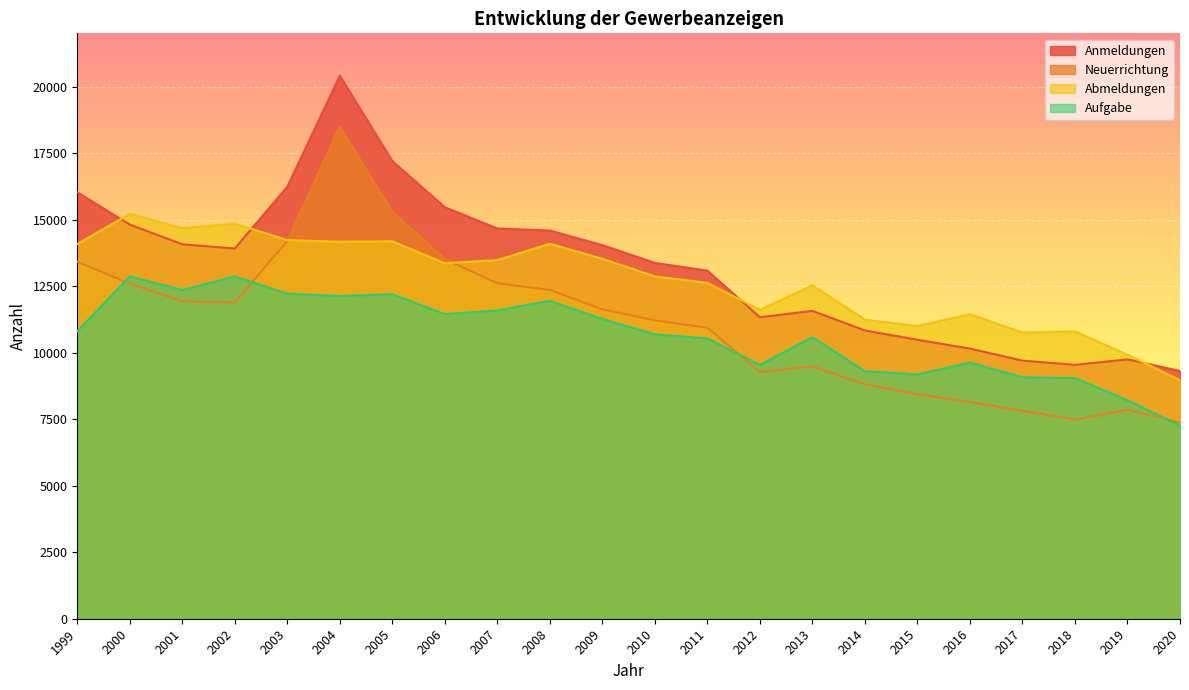

What are all the series names shown in the legend?

Anmeldungen, Neuerrichtung, Abmeldungen, Aufgabe